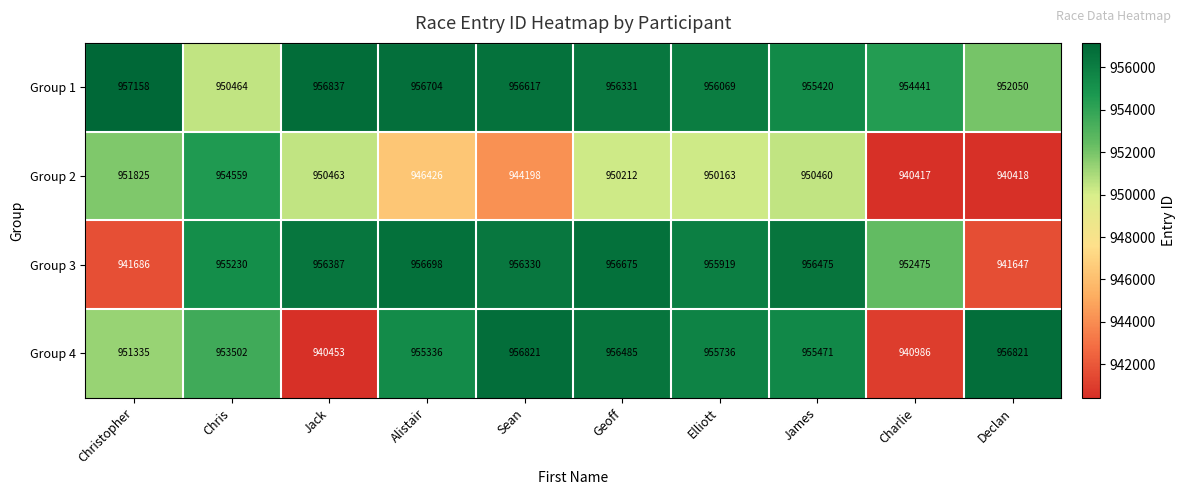

The value of Group 4 at James is 1646325. True or false?

False